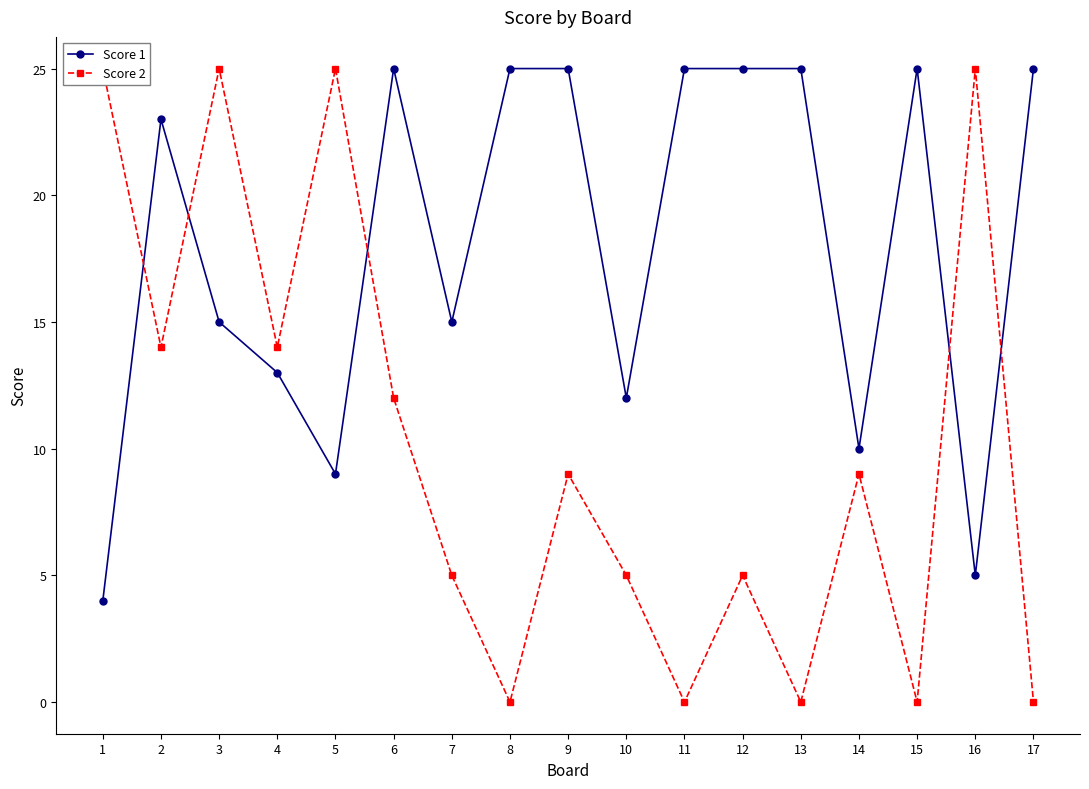

Rank the series by their average value, from lowest to highest.

Score 2, Score 1